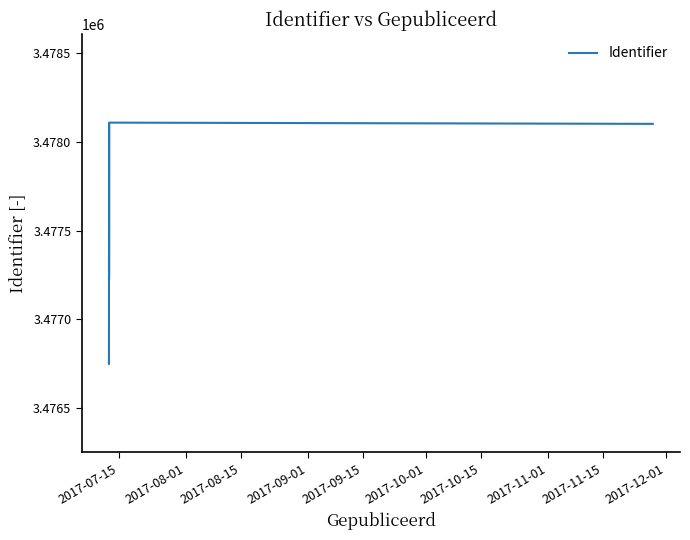

What is the greatest value displayed?

3478110